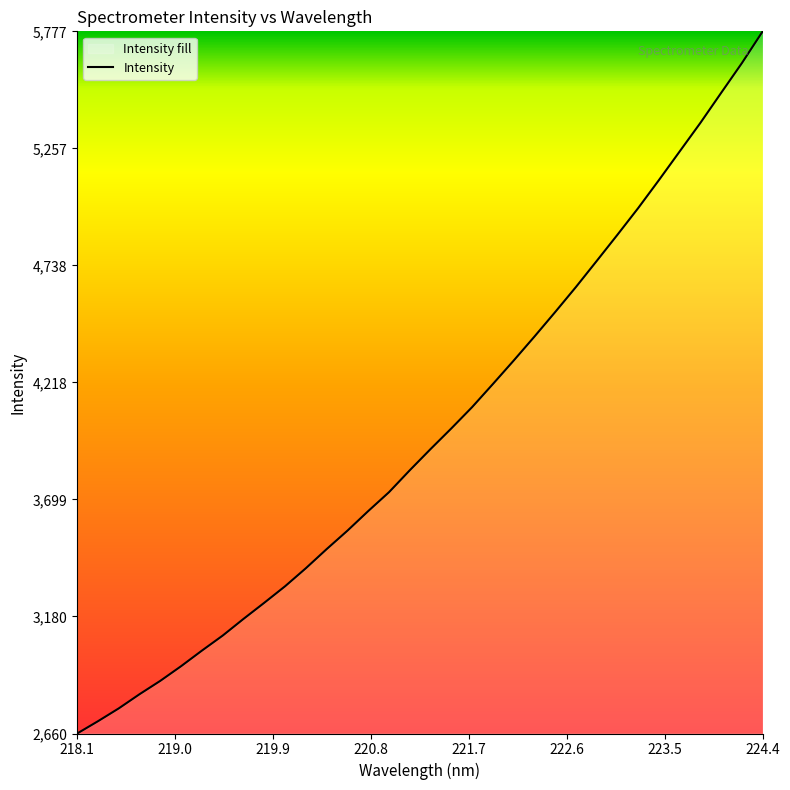

The chart shows a value of 4441.4 at 218.1. True or false?

False